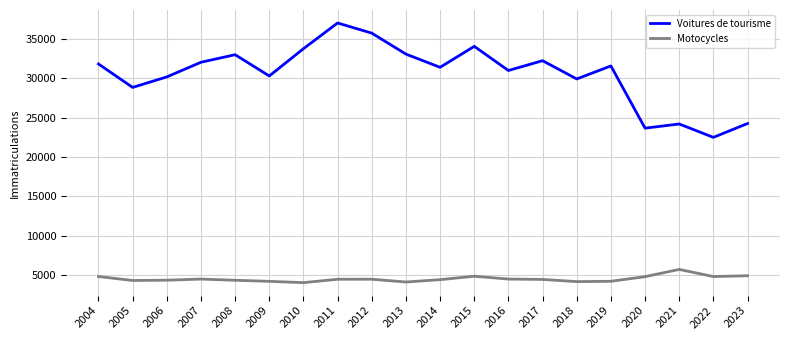

What is the difference between the Motocycles values at 2018 and 2009?

35